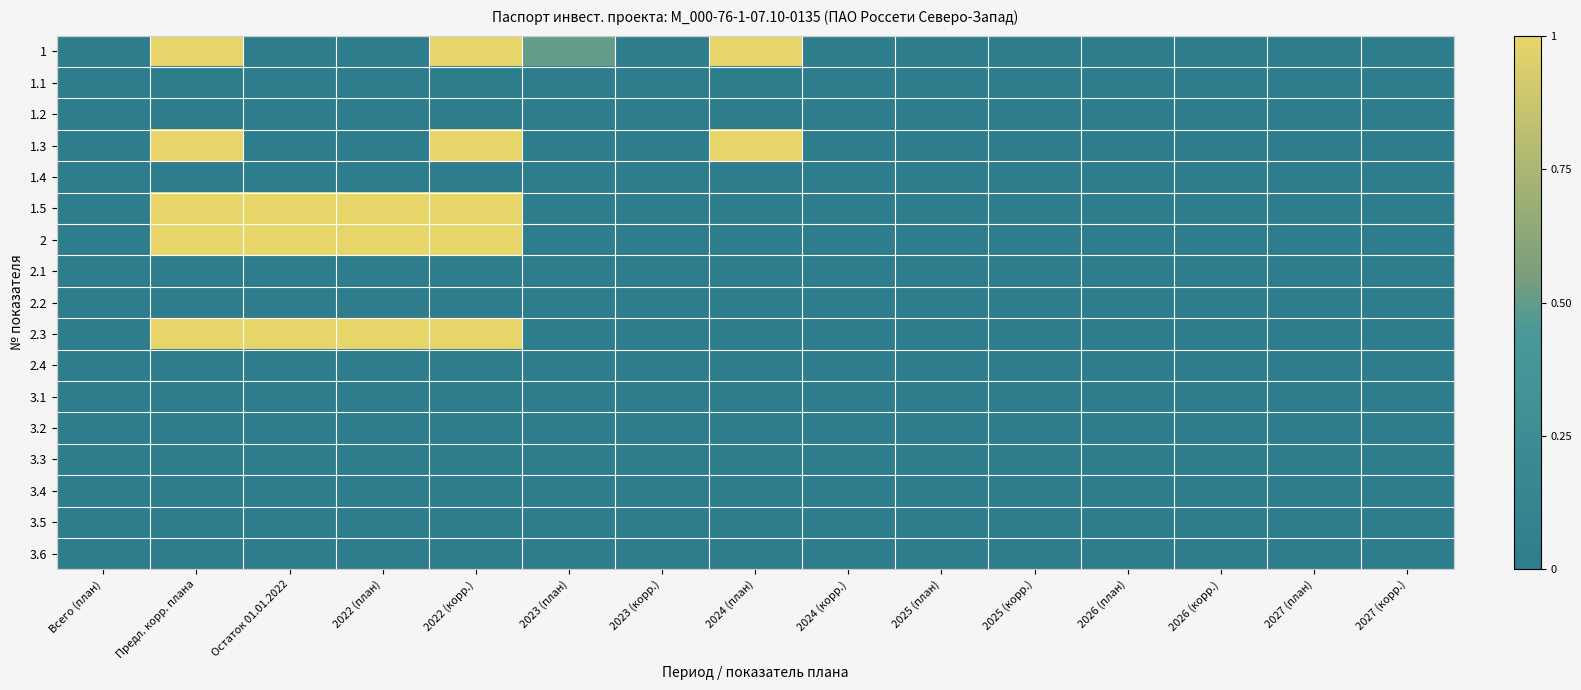

At which category is the sum across all series the highest?

Предл. корр. плана